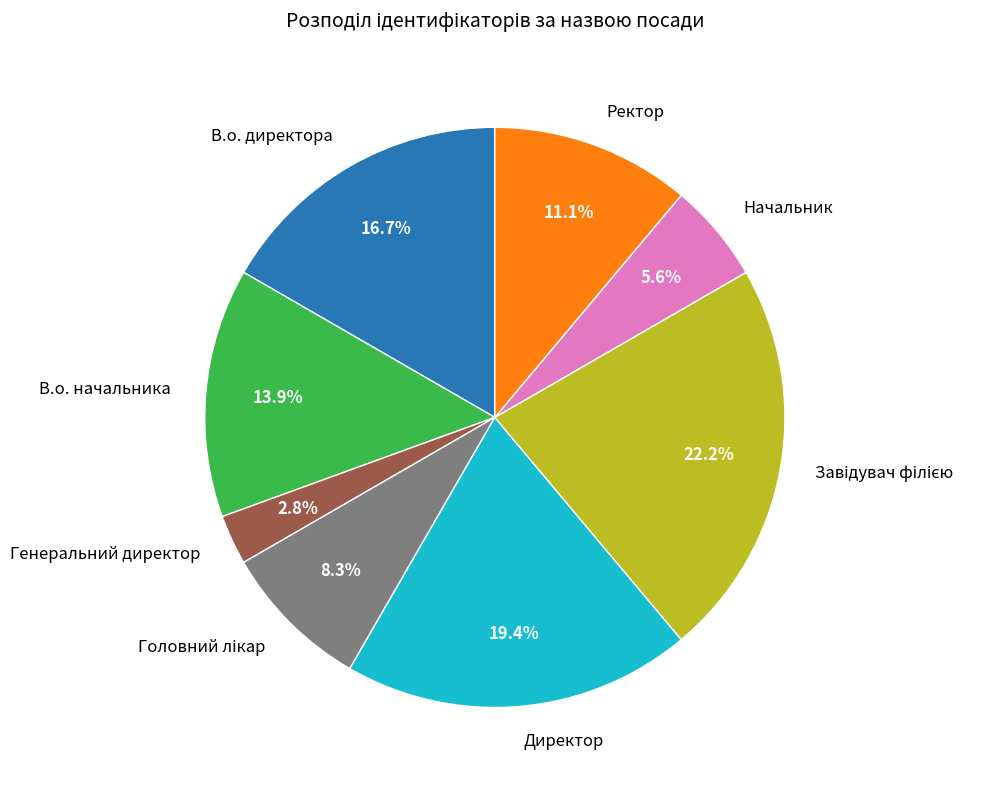

How many segments does this pie chart have?

8